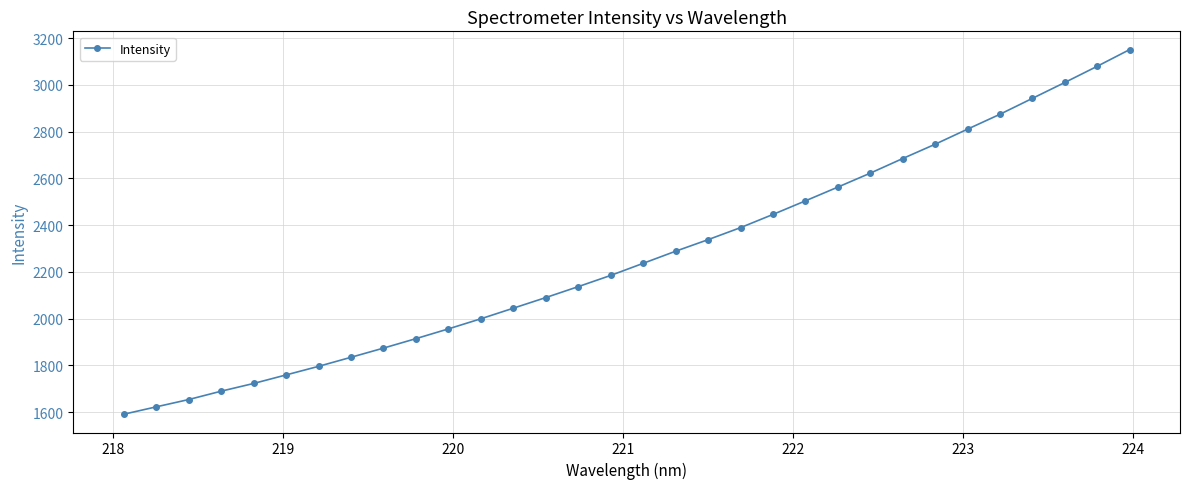

What is the value of the 31st point from the left?

3079.8